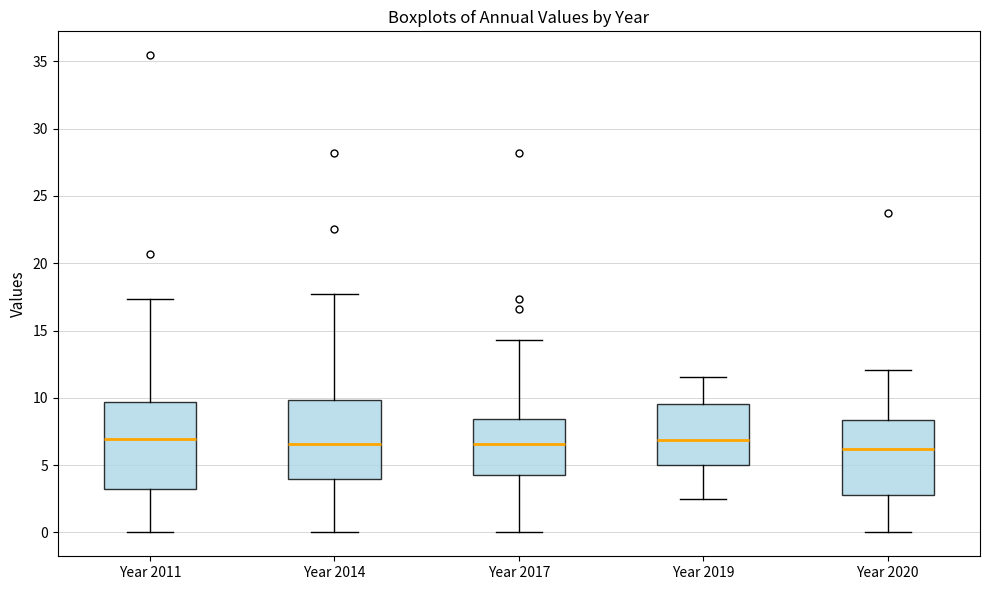

Comparing the boxes themselves (not the whiskers), which one is the tallest?

Year 2011